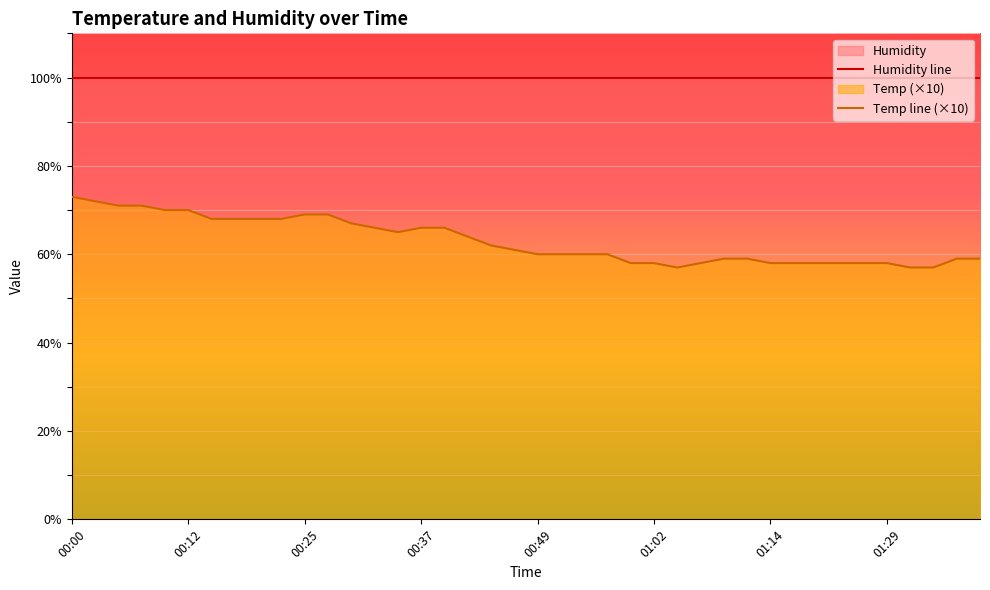

Is it true that Temp line (×10) equals 38.9 at 00:49?

False